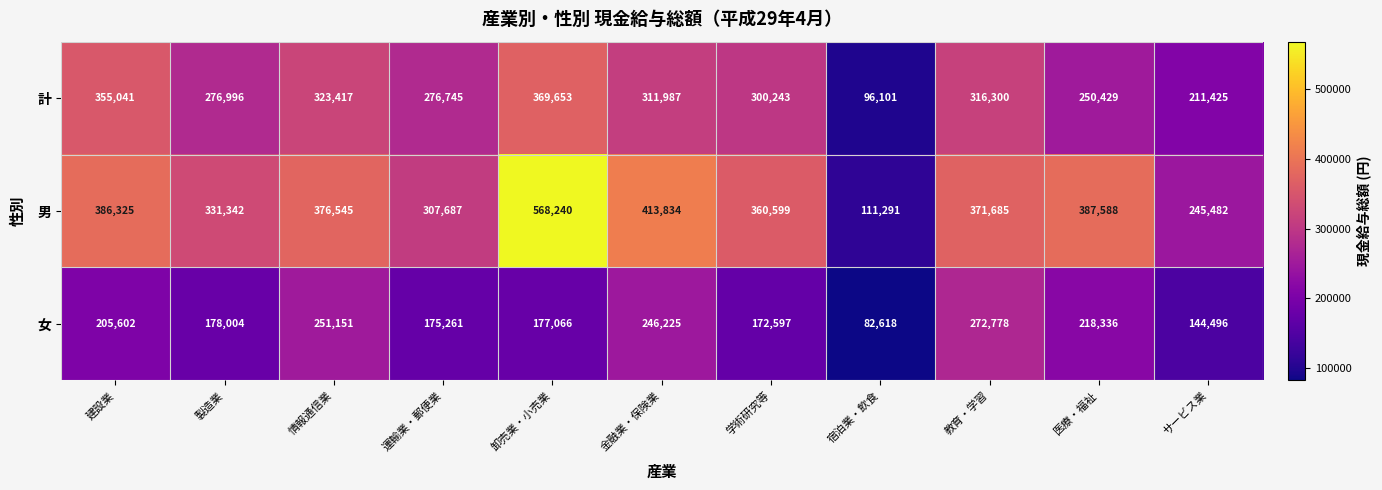

True or false: 女 has a value of 99749 at 金融業・保険業.

False